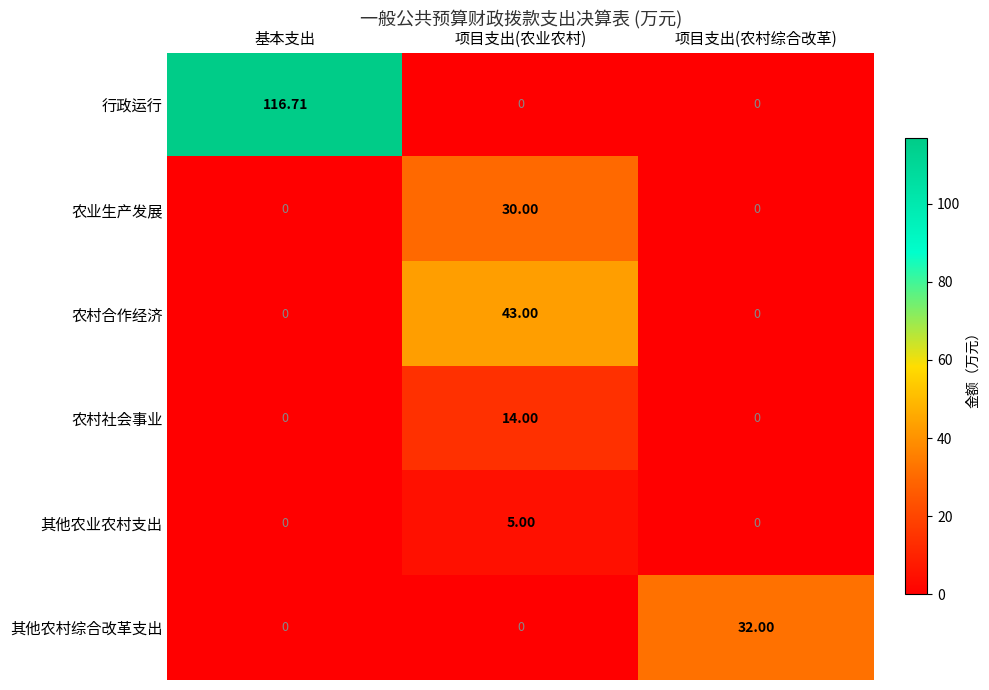

Which series has the largest total across all categories?

行政运行